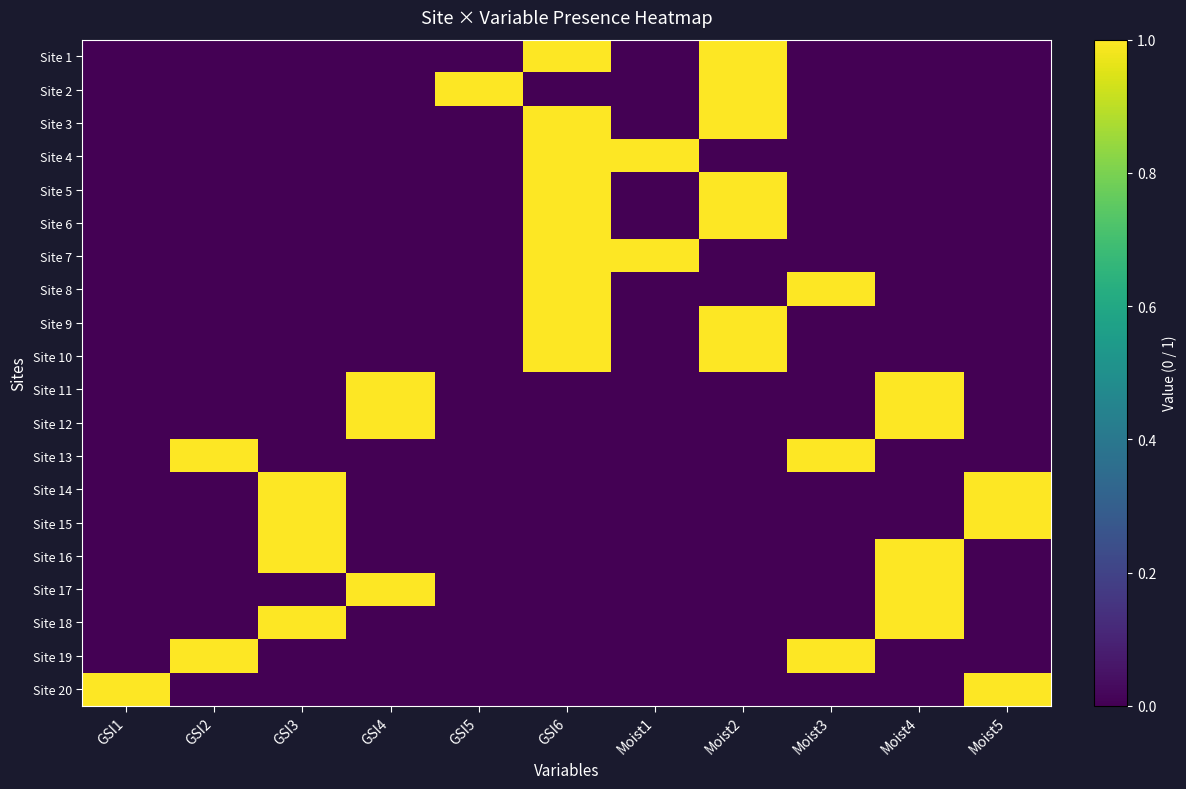

Reading right to left, list all the values displayed in this chart.

Site 1: Moist5=0	Moist4=0	Moist3=0	Moist2=1	Moist1=0	GSI6=1	GSI5=0	GSI4=0	GSI3=0	GSI2=0	GSI1=0
Site 2: Moist5=0	Moist4=0	Moist3=0	Moist2=1	Moist1=0	GSI6=0	GSI5=1	GSI4=0	GSI3=0	GSI2=0	GSI1=0
Site 3: Moist5=0	Moist4=0	Moist3=0	Moist2=1	Moist1=0	GSI6=1	GSI5=0	GSI4=0	GSI3=0	GSI2=0	GSI1=0
Site 4: Moist5=0	Moist4=0	Moist3=0	Moist2=0	Moist1=1	GSI6=1	GSI5=0	GSI4=0	GSI3=0	GSI2=0	GSI1=0
Site 5: Moist5=0	Moist4=0	Moist3=0	Moist2=1	Moist1=0	GSI6=1	GSI5=0	GSI4=0	GSI3=0	GSI2=0	GSI1=0
Site 6: Moist5=0	Moist4=0	Moist3=0	Moist2=1	Moist1=0	GSI6=1	GSI5=0	GSI4=0	GSI3=0	GSI2=0	GSI1=0
Site 7: Moist5=0	Moist4=0	Moist3=0	Moist2=0	Moist1=1	GSI6=1	GSI5=0	GSI4=0	GSI3=0	GSI2=0	GSI1=0
Site 8: Moist5=0	Moist4=0	Moist3=1	Moist2=0	Moist1=0	GSI6=1	GSI5=0	GSI4=0	GSI3=0	GSI2=0	GSI1=0
Site 9: Moist5=0	Moist4=0	Moist3=0	Moist2=1	Moist1=0	GSI6=1	GSI5=0	GSI4=0	GSI3=0	GSI2=0	GSI1=0
Site 10: Moist5=0	Moist4=0	Moist3=0	Moist2=1	Moist1=0	GSI6=1	GSI5=0	GSI4=0	GSI3=0	GSI2=0	GSI1=0
Site 11: Moist5=0	Moist4=1	Moist3=0	Moist2=0	Moist1=0	GSI6=0	GSI5=0	GSI4=1	GSI3=0	GSI2=0	GSI1=0
Site 12: Moist5=0	Moist4=1	Moist3=0	Moist2=0	Moist1=0	GSI6=0	GSI5=0	GSI4=1	GSI3=0	GSI2=0	GSI1=0
Site 13: Moist5=0	Moist4=0	Moist3=1	Moist2=0	Moist1=0	GSI6=0	GSI5=0	GSI4=0	GSI3=0	GSI2=1	GSI1=0
Site 14: Moist5=1	Moist4=0	Moist3=0	Moist2=0	Moist1=0	GSI6=0	GSI5=0	GSI4=0	GSI3=1	GSI2=0	GSI1=0
Site 15: Moist5=1	Moist4=0	Moist3=0	Moist2=0	Moist1=0	GSI6=0	GSI5=0	GSI4=0	GSI3=1	GSI2=0	GSI1=0
Site 16: Moist5=0	Moist4=1	Moist3=0	Moist2=0	Moist1=0	GSI6=0	GSI5=0	GSI4=0	GSI3=1	GSI2=0	GSI1=0
Site 17: Moist5=0	Moist4=1	Moist3=0	Moist2=0	Moist1=0	GSI6=0	GSI5=0	GSI4=1	GSI3=0	GSI2=0	GSI1=0
Site 18: Moist5=0	Moist4=1	Moist3=0	Moist2=0	Moist1=0	GSI6=0	GSI5=0	GSI4=0	GSI3=1	GSI2=0	GSI1=0
Site 19: Moist5=0	Moist4=0	Moist3=1	Moist2=0	Moist1=0	GSI6=0	GSI5=0	GSI4=0	GSI3=0	GSI2=1	GSI1=0
Site 20: Moist5=1	Moist4=0	Moist3=0	Moist2=0	Moist1=0	GSI6=0	GSI5=0	GSI4=0	GSI3=0	GSI2=0	GSI1=1